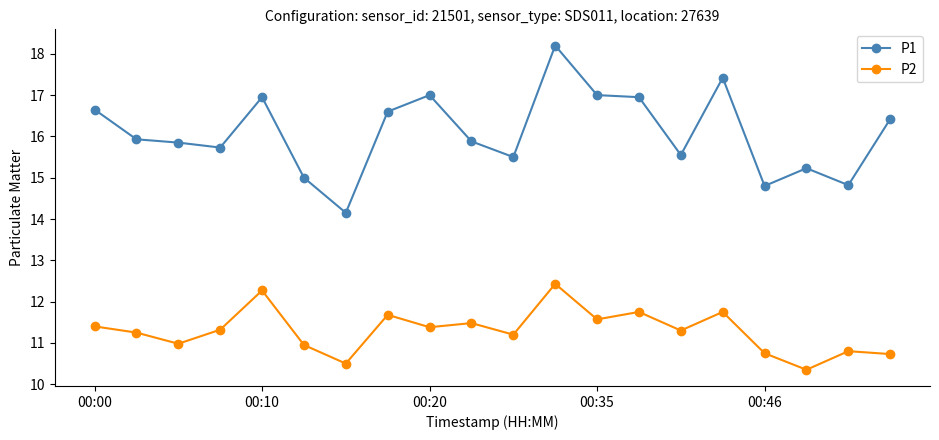

What is the value of the P1 point at the 18th from the left?

15.2